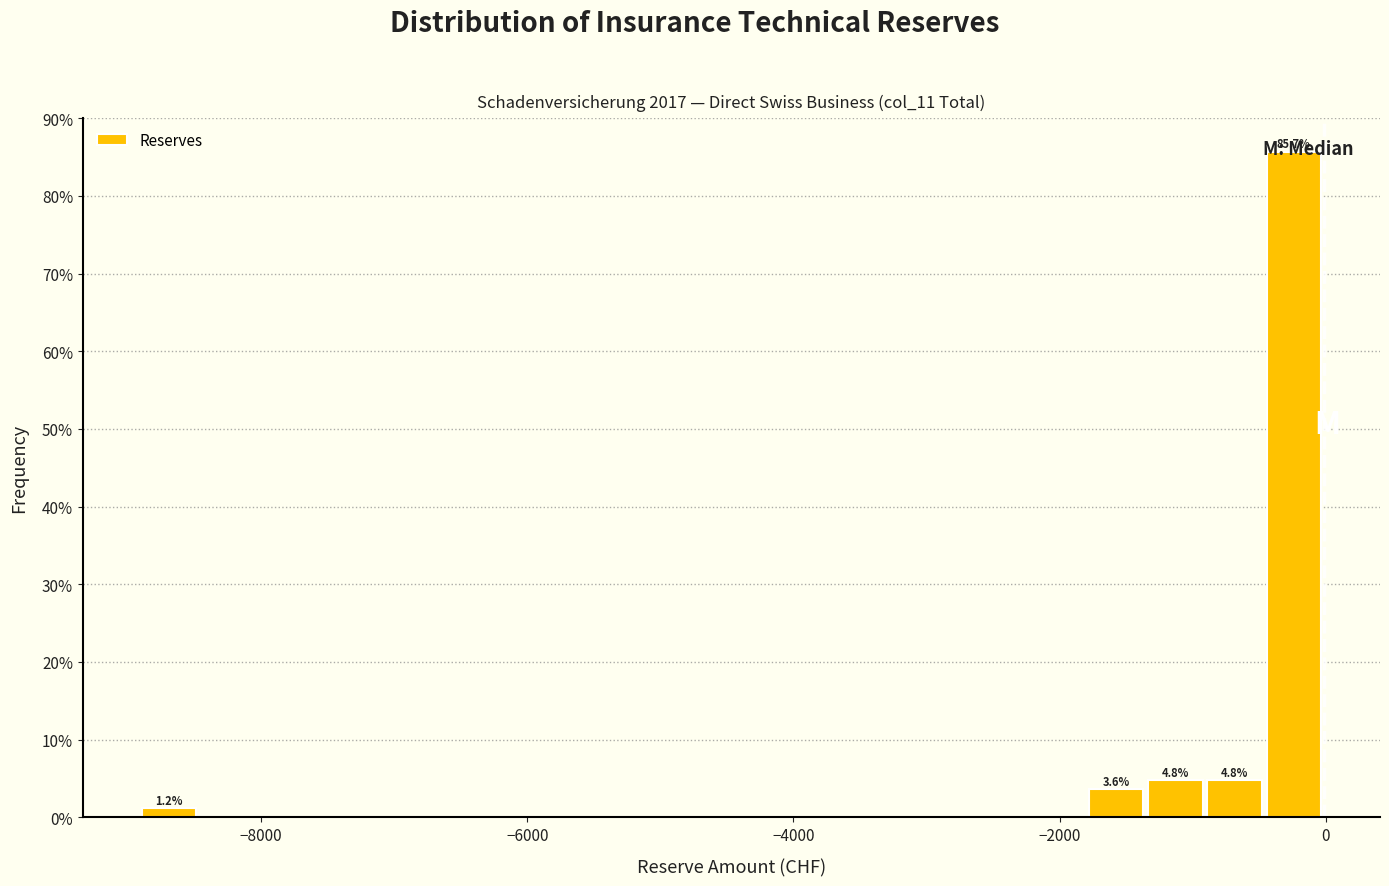

Read against the x-axis, roughly where is the centre of the tallest bar?

-200